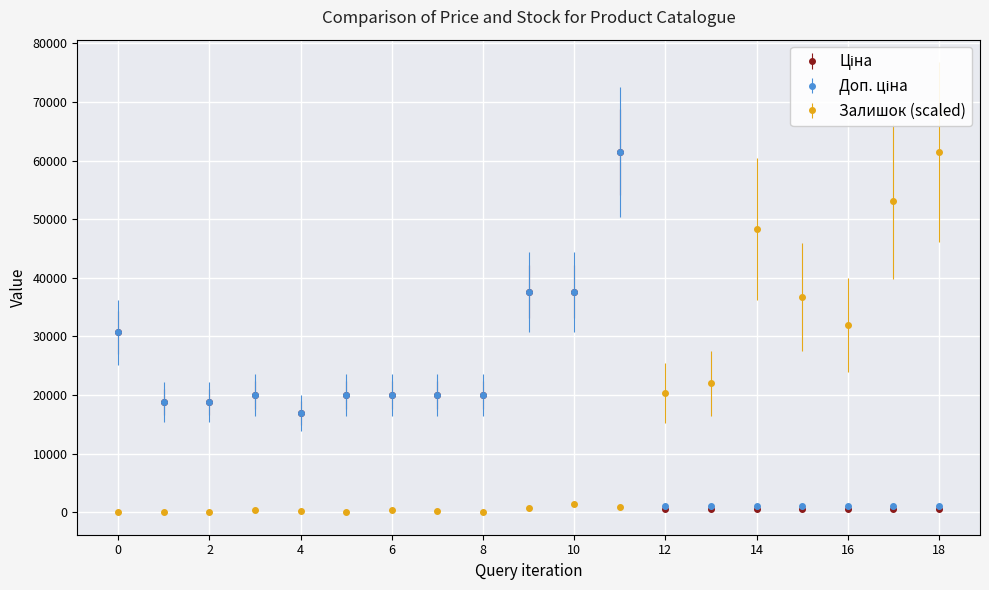

What is the maximum value shown in the chart?

61434.3